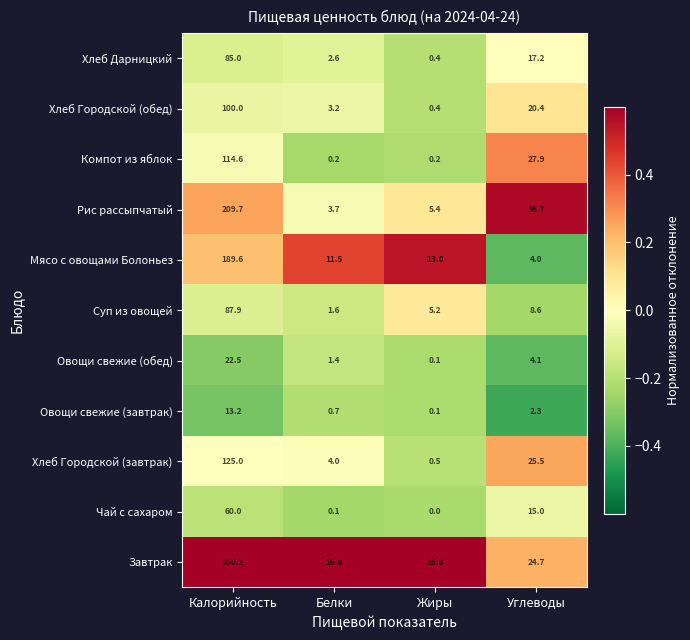

At Калорийность, list the series in order from largest to smallest.

Завтрак, Рис рассыпчатый, Мясо с овощами Болоньез, Хлеб Городской (завтрак), Компот из яблок, Хлеб Городской (обед), Суп из овощей, Хлеб Дарницкий, Чай с сахаром, Овощи свежие (обед), Овощи свежие (завтрак)